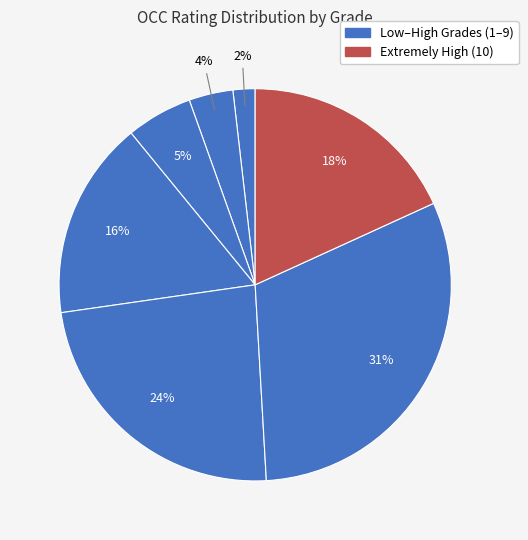

Does any single category account for the majority?

No